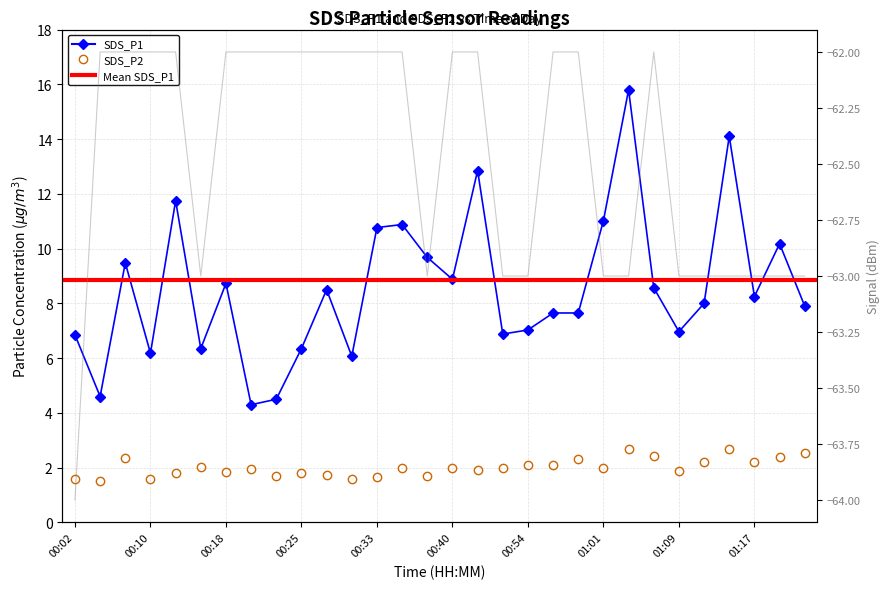

True or false: SDS_P1 has a value of 10.9 at 00:35.

True